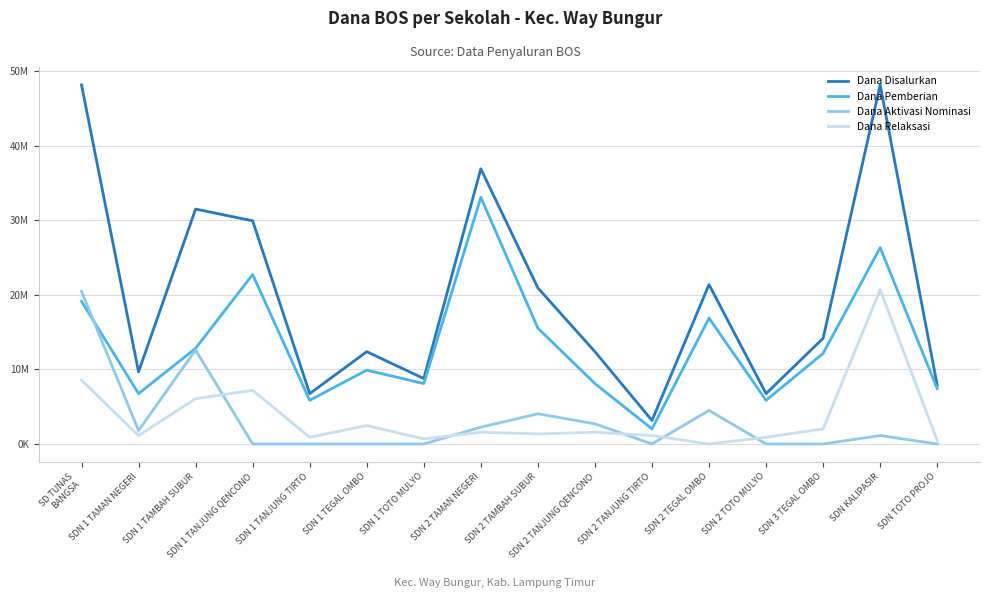

What is the label of the 1st point from the right?

SDN TOTO PROJO